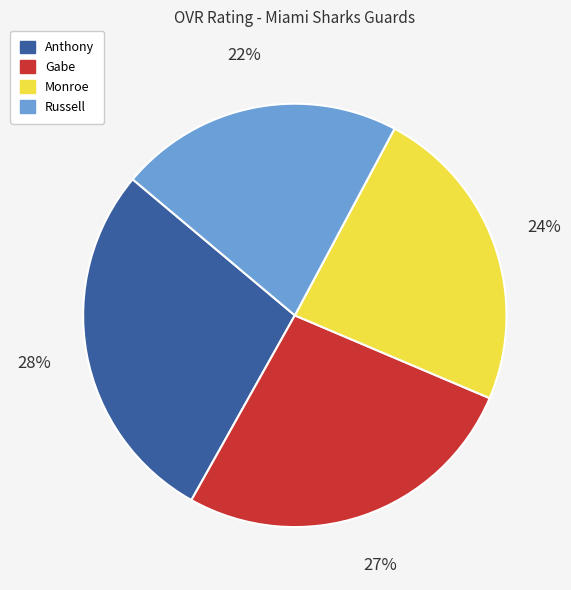

To the nearest percent, what is the average slice percentage?

25%